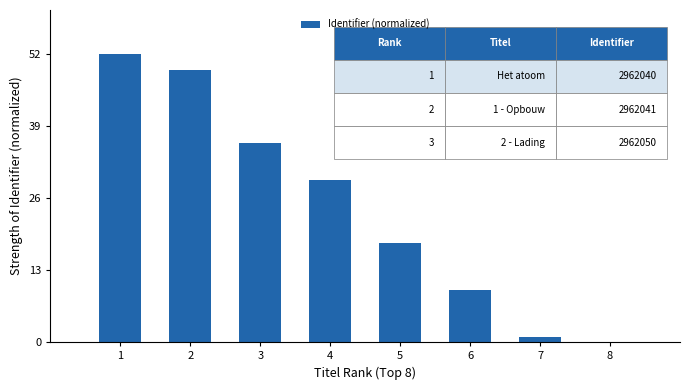

What is the maximum value shown in the chart?

52.0